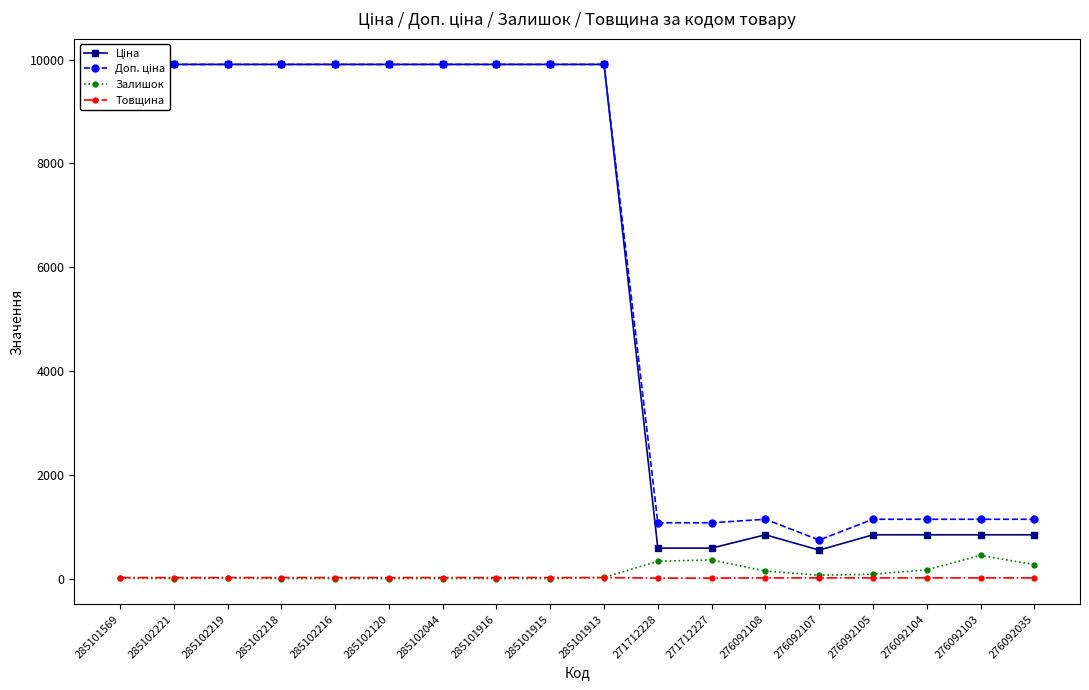

Is it true that Залишок equals 0.0 at 285101916?

True